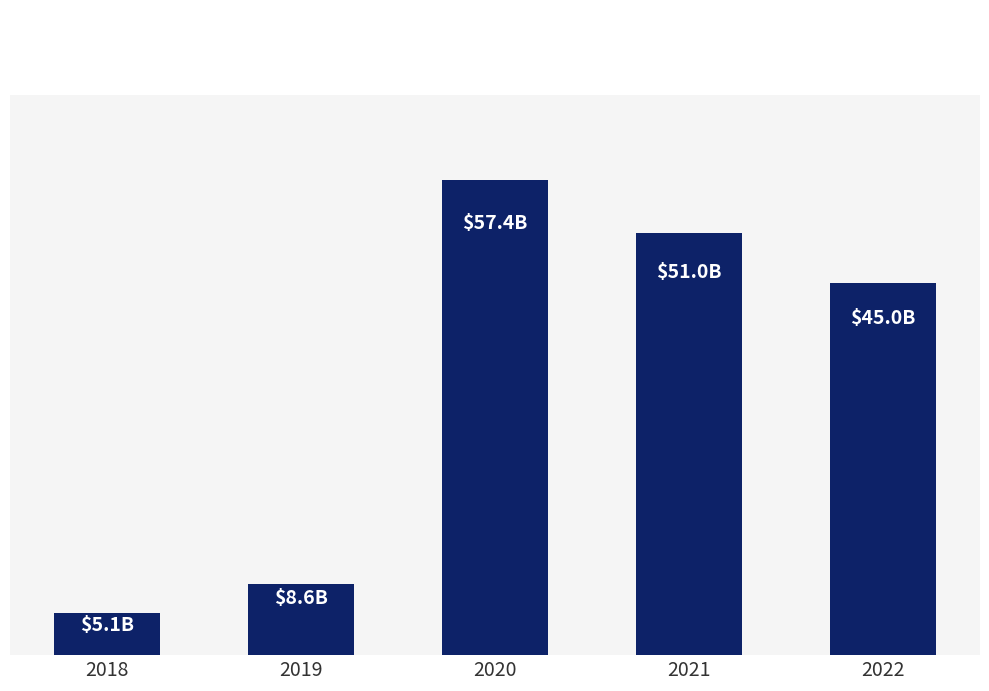

Are the bars horizontal?

No